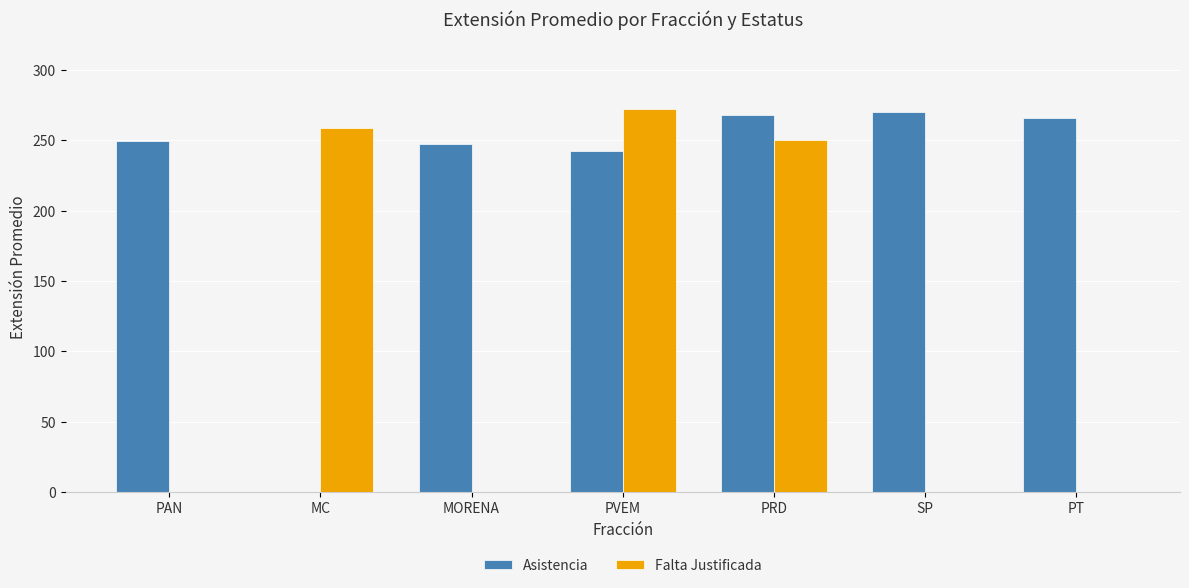

The Asistencia series shows 242.5 at PVEM. True or false?

True